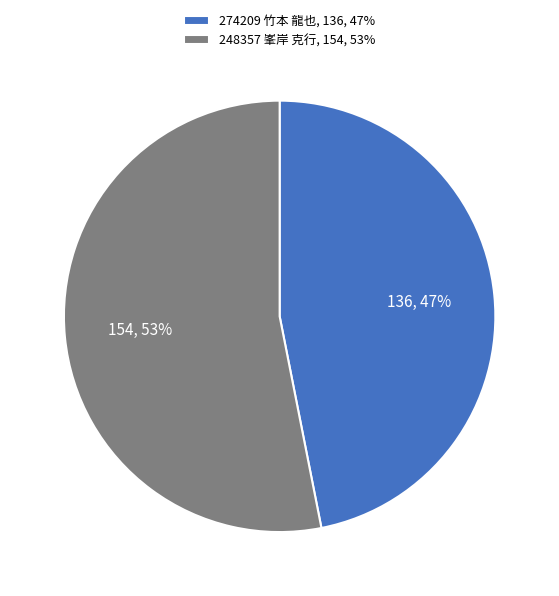

How many segments does this pie chart have?

2